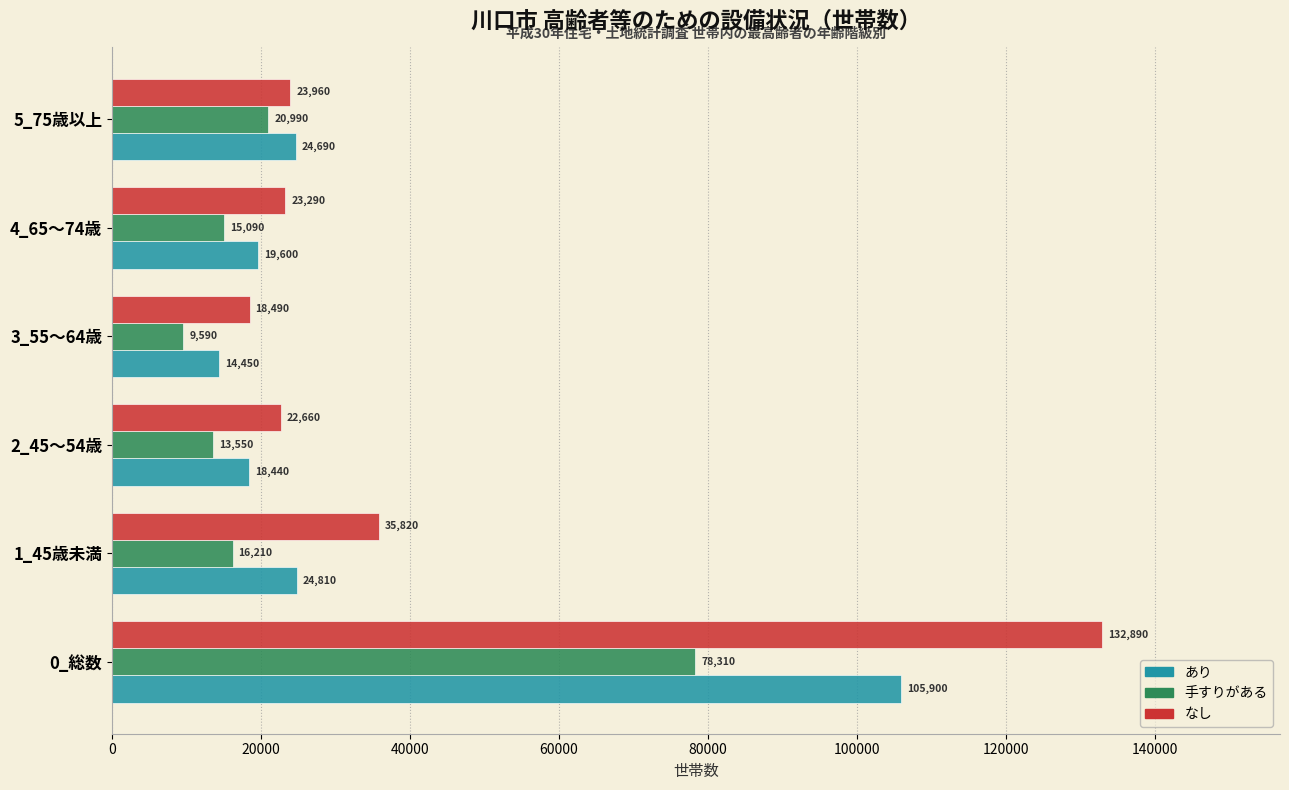

Which series has the largest total across all categories?

なし